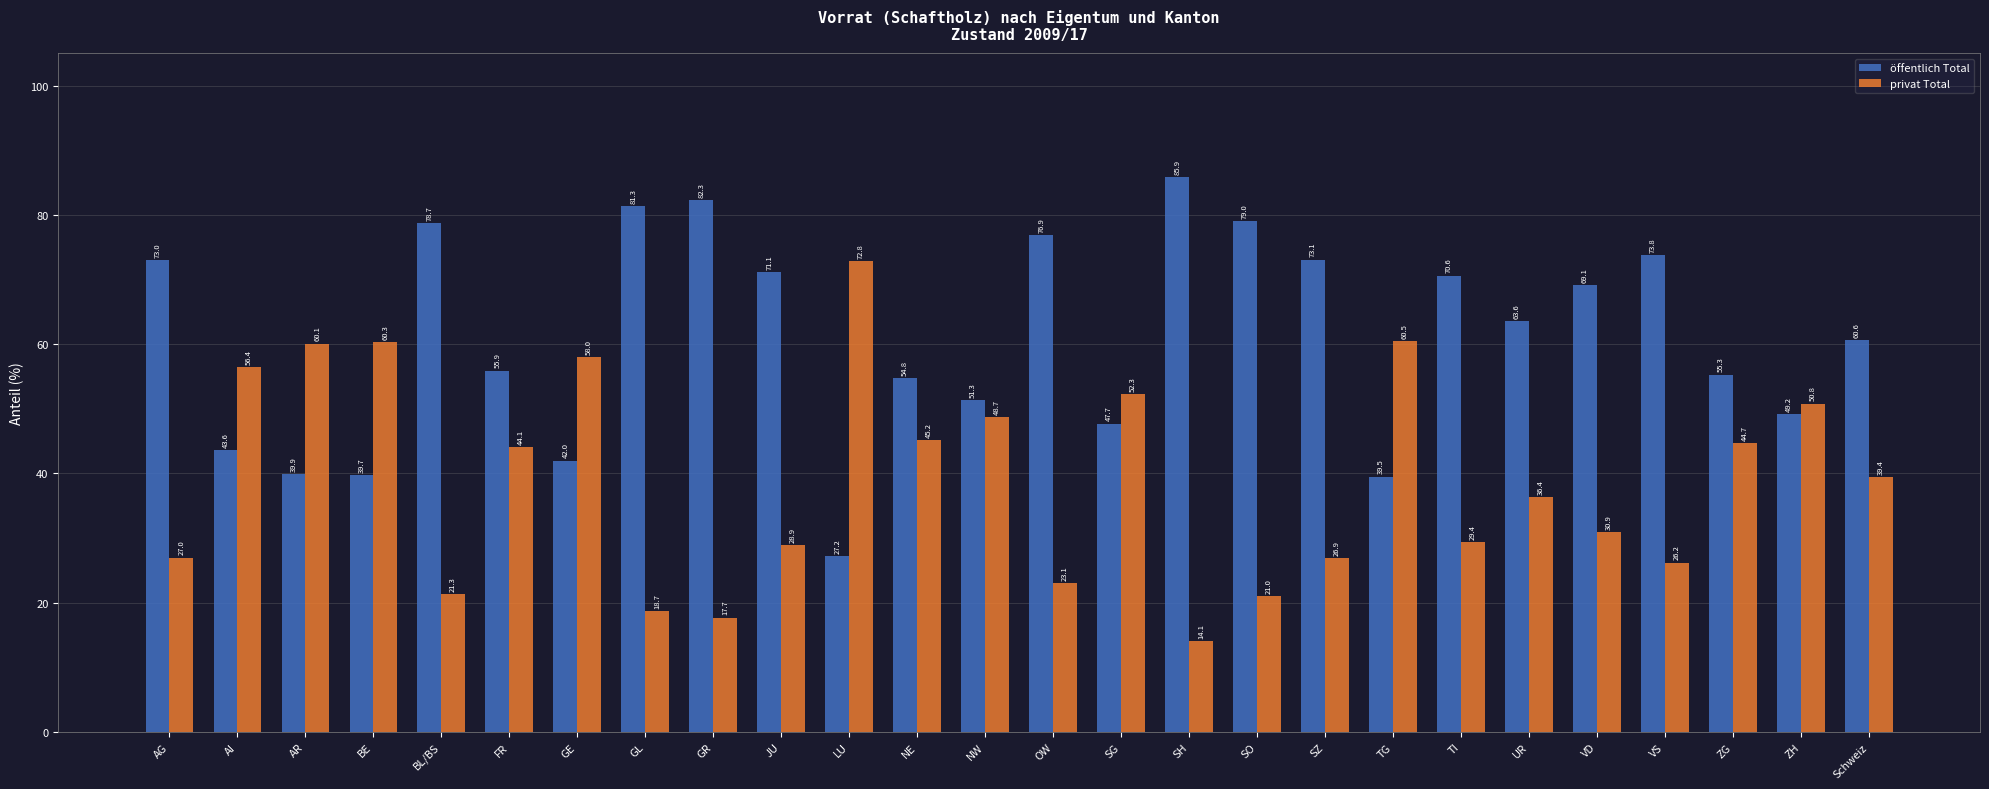

What is the minimum value shown in the chart?

14.1